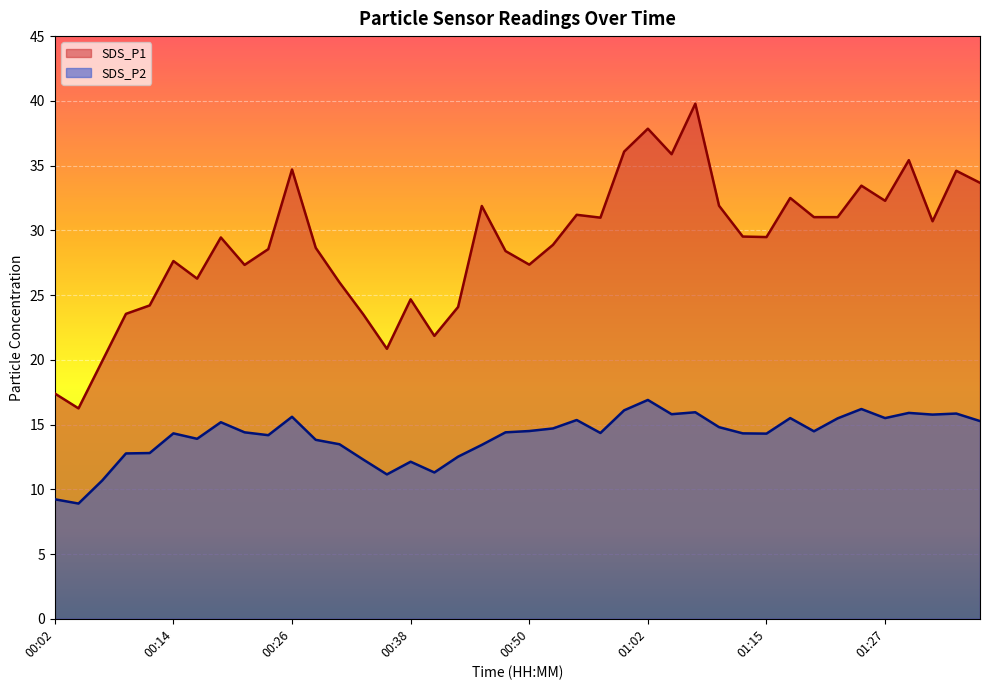

Rank the series by their maximum value, from lowest to highest.

SDS_P2, SDS_P1